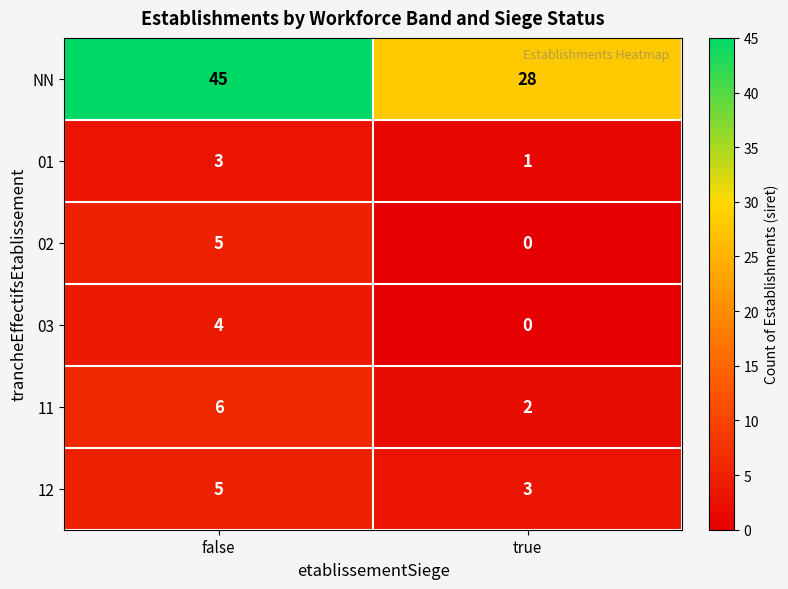

Reading left to right, what are all the values shown in this chart?

NN: 45	28
01: 3	1
02: 5	0
03: 4	0
11: 6	2
12: 5	3